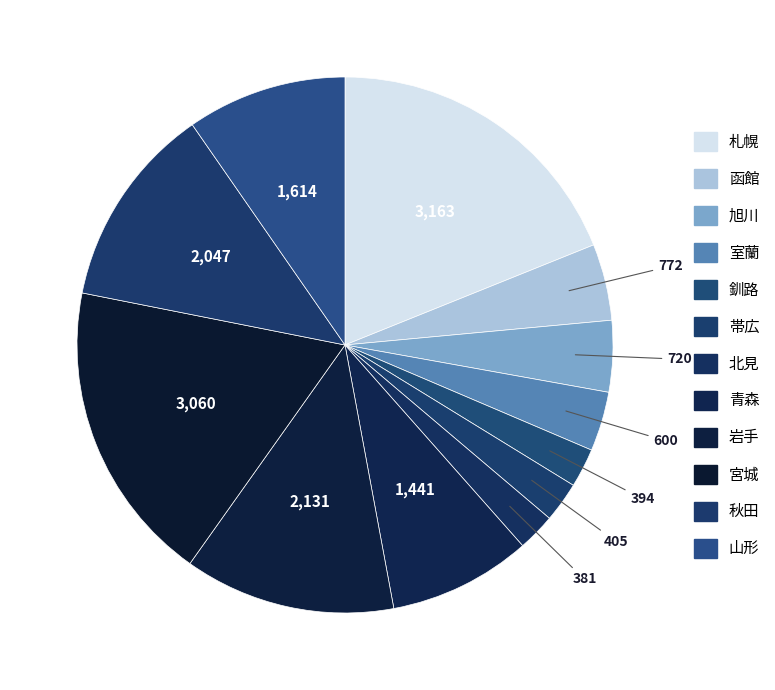

How many slices are in this pie chart?

12